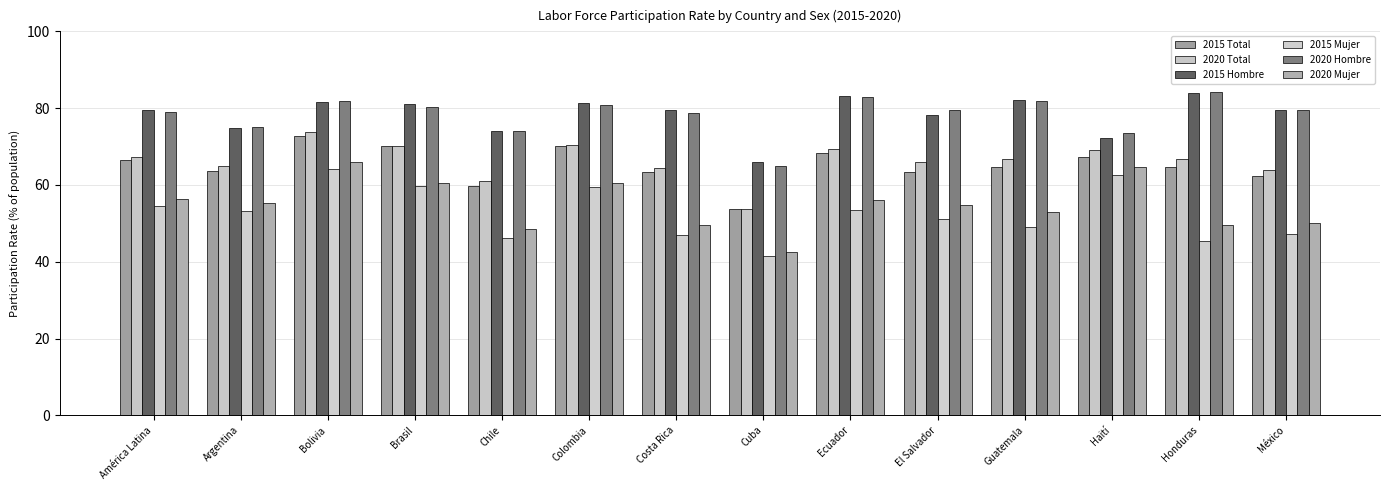

The 2020 Total series shows 27.7 at Bolivia. True or false?

False